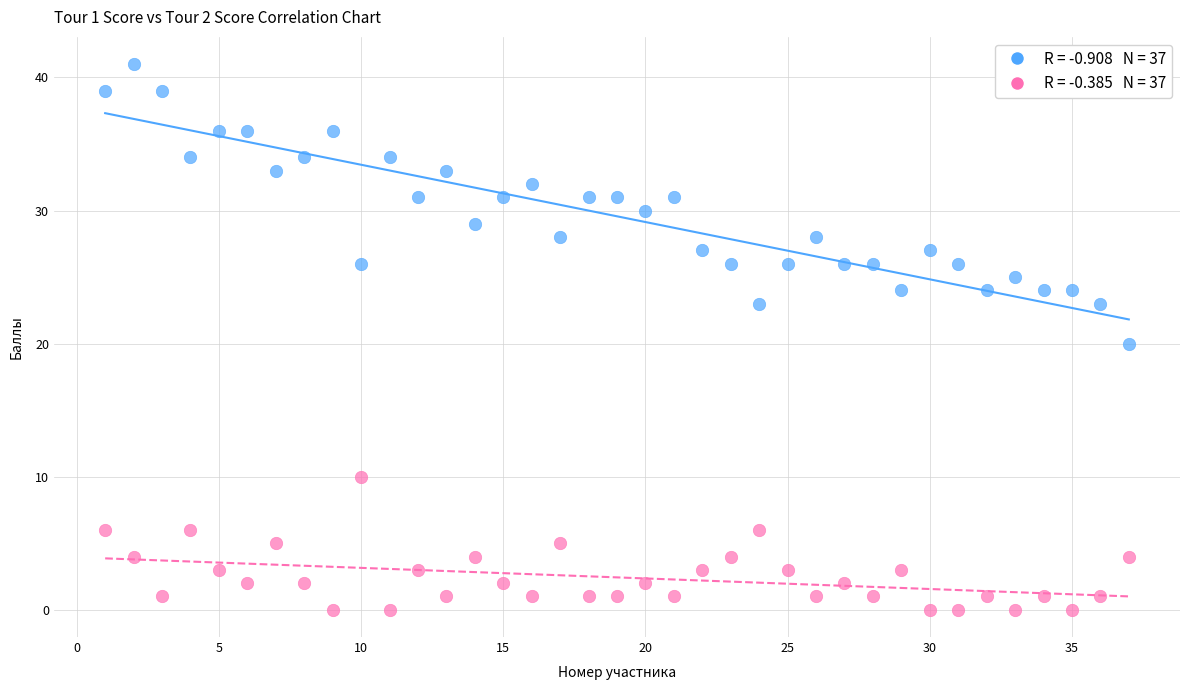

Across all data points, what is the range of X values (max minus min)?

36